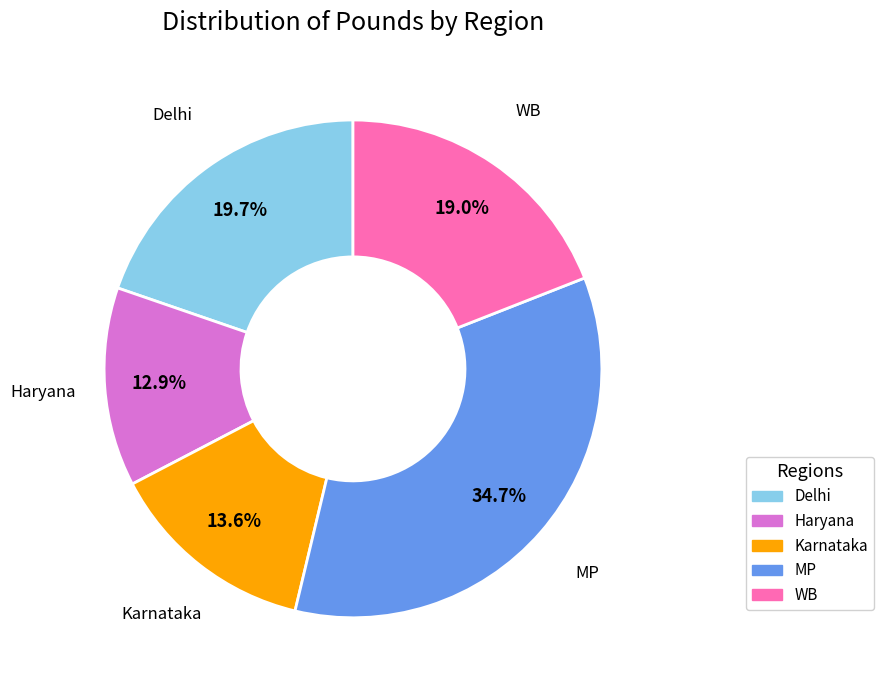

What is the total percentage of Haryana and Karnataka?

26.5%